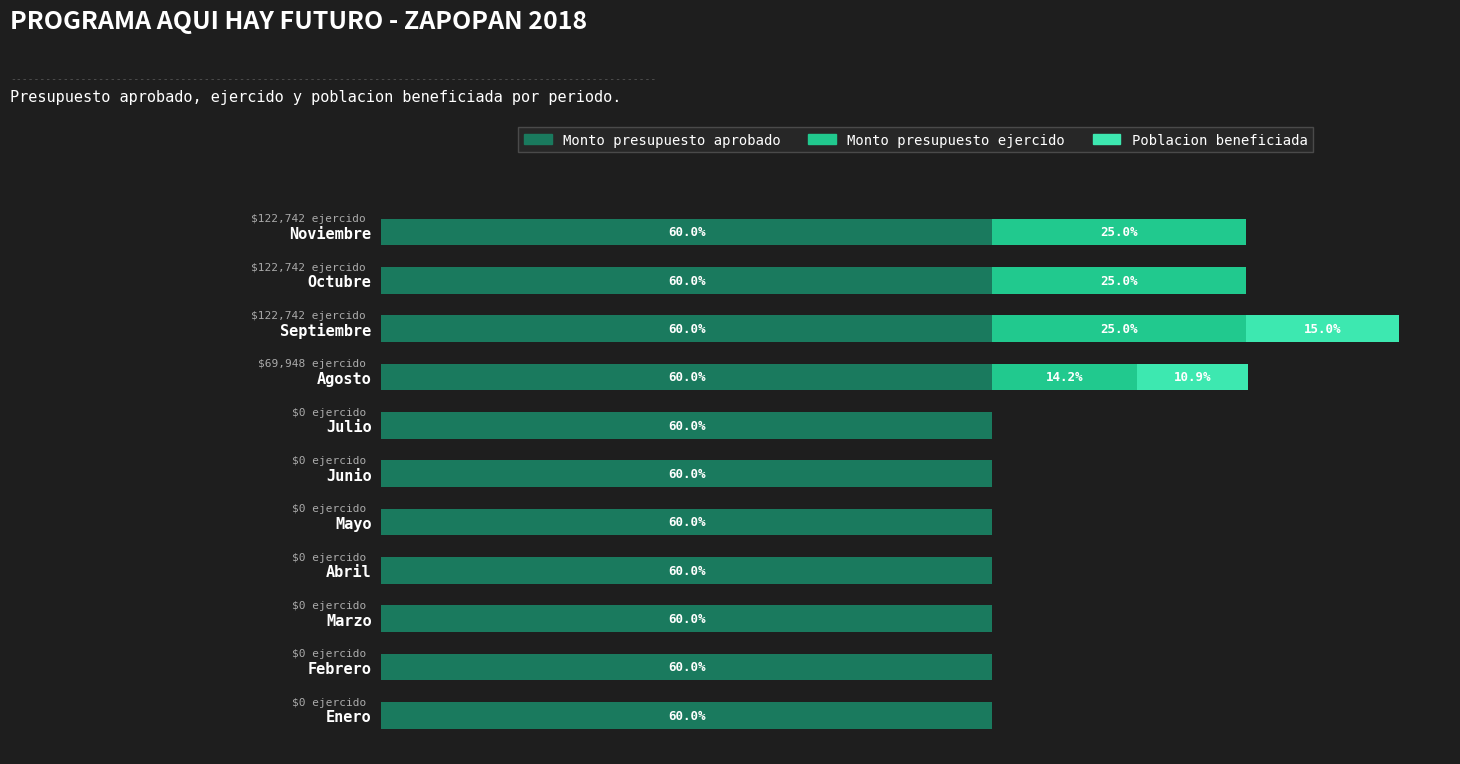

At which category is the sum across all series the highest?

Septiembre